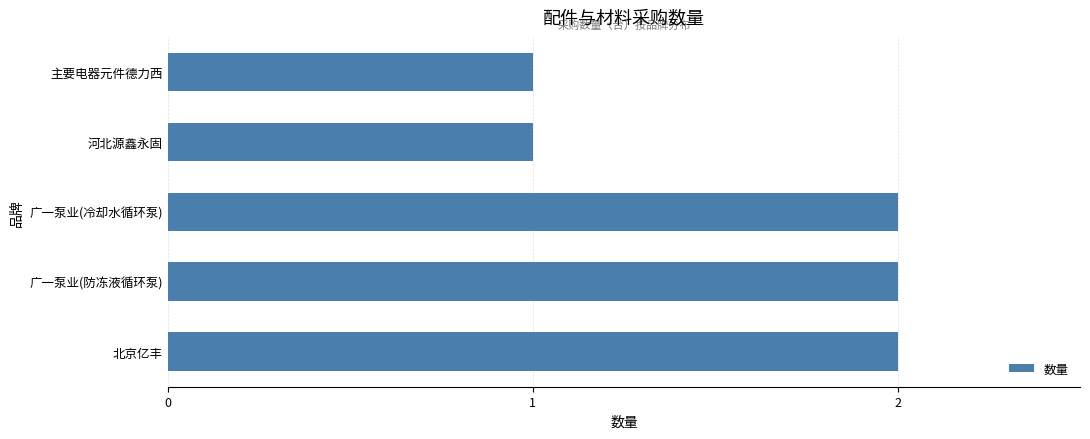

Does the chart contain any negative values?

No